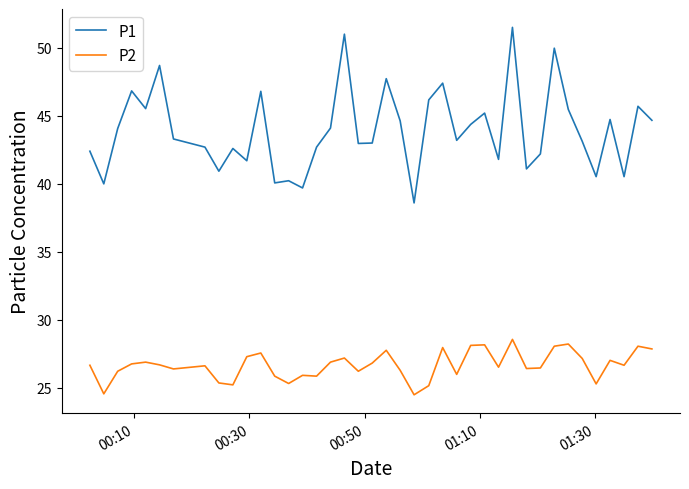

What is the sum of all P2 values?

1066.9